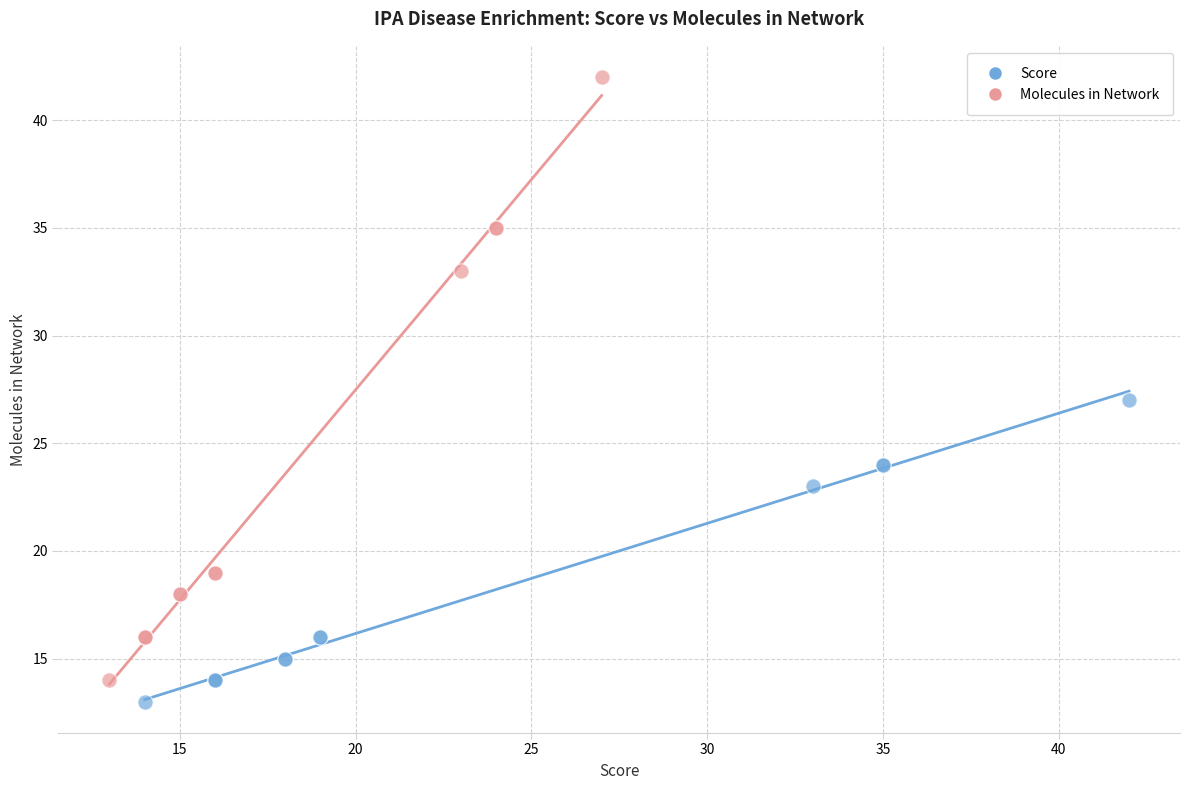

Which series reaches the maximum Y coordinate?

Molecules in Network